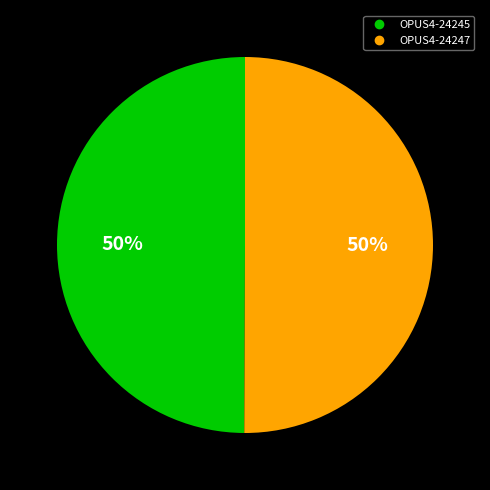

To the nearest percent, what is the average slice percentage?

50%